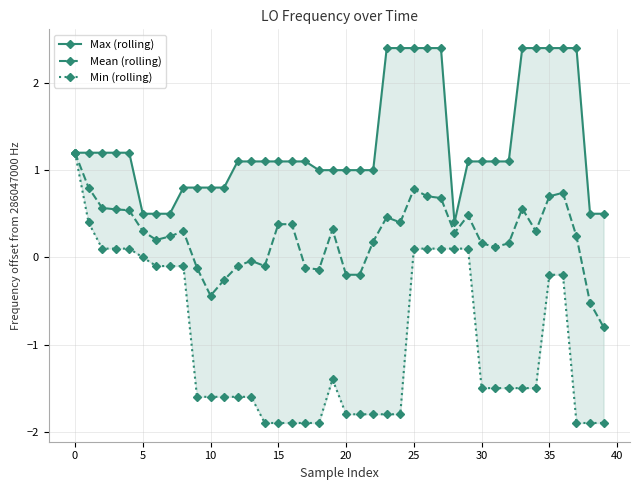

At 12, list the series in order from largest to smallest.

Max (rolling), Mean (rolling), Min (rolling)